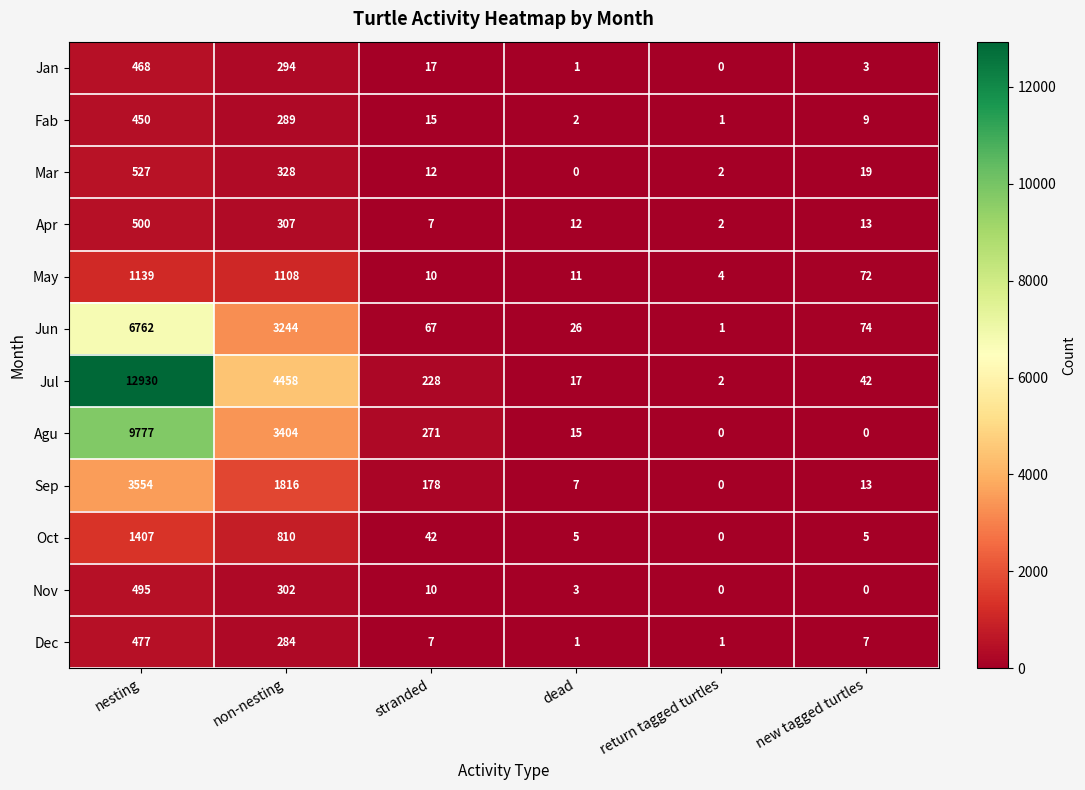

What is the spread (max minus min) of values at dead?

26